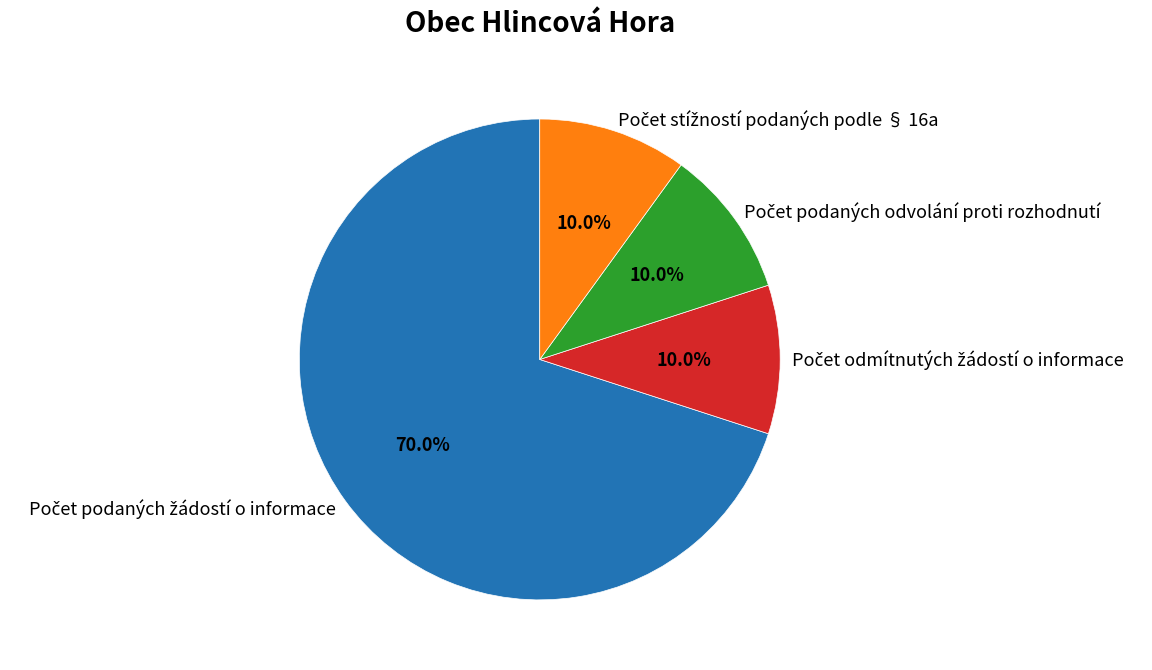

Does any single category account for the majority?

Yes